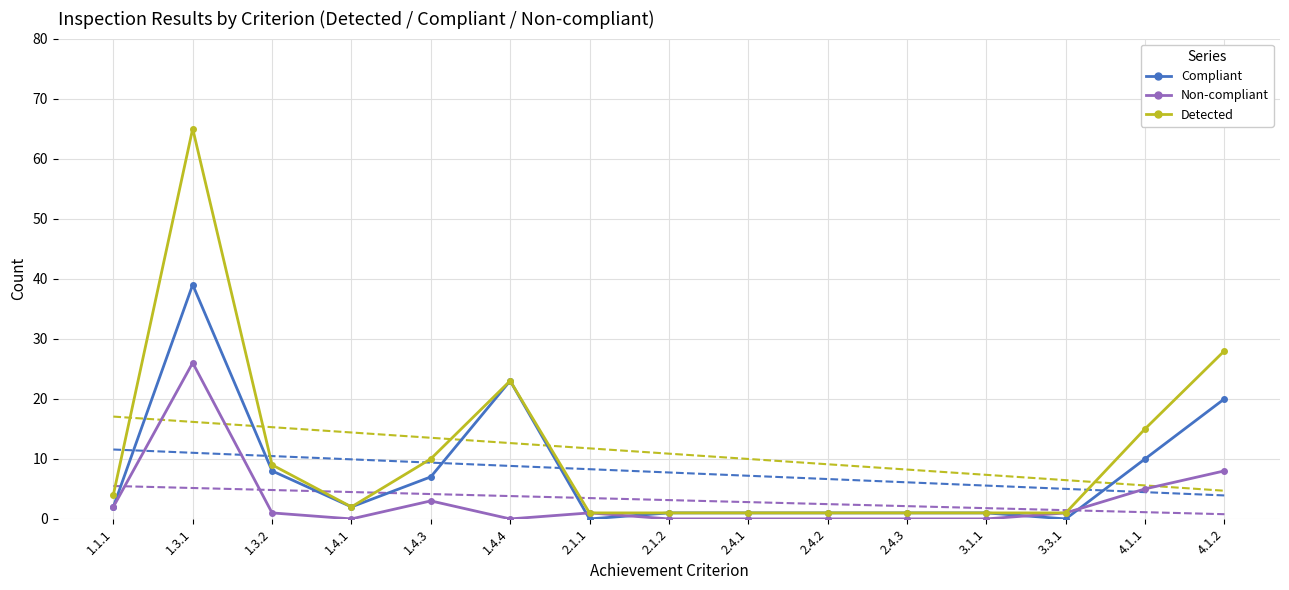

The Non-compliant series shows 1 at 1.3.2. True or false?

True